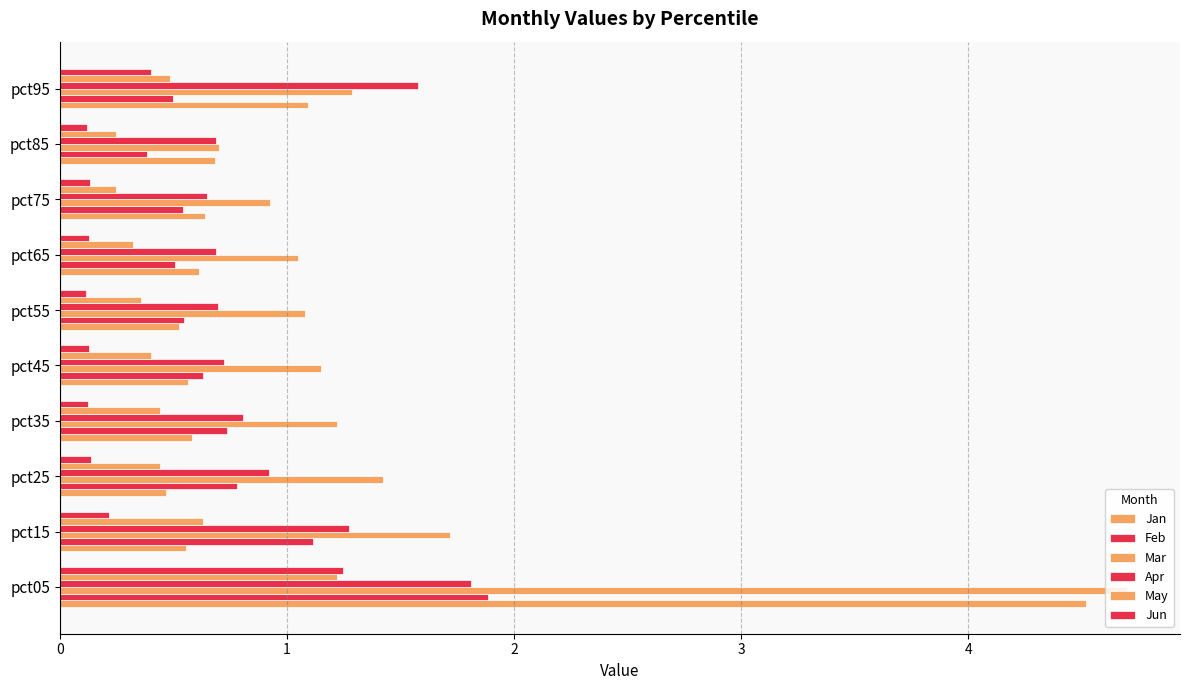

At how many categories does at least one series exceed 2?

1